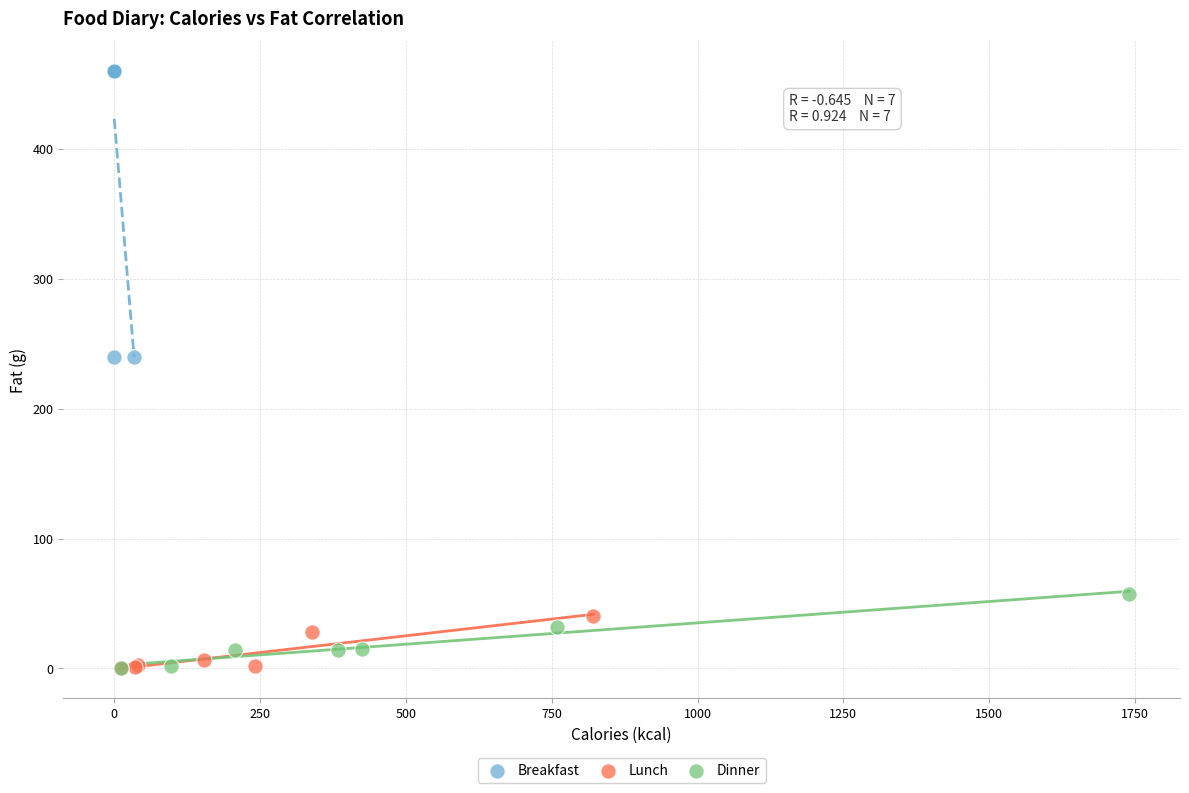

Which series has the widest spread of Y values?

Breakfast